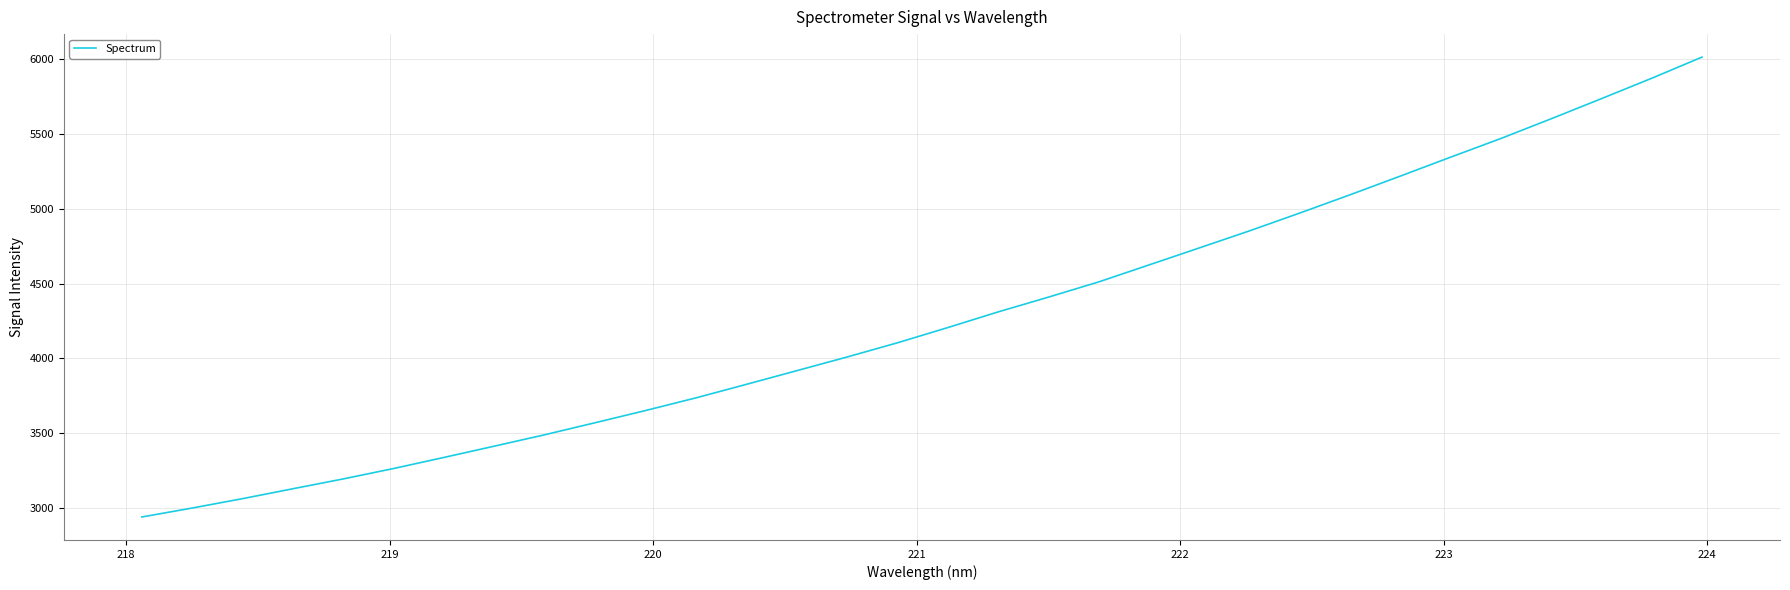

What is the difference between the maximum and minimum values?

3069.2